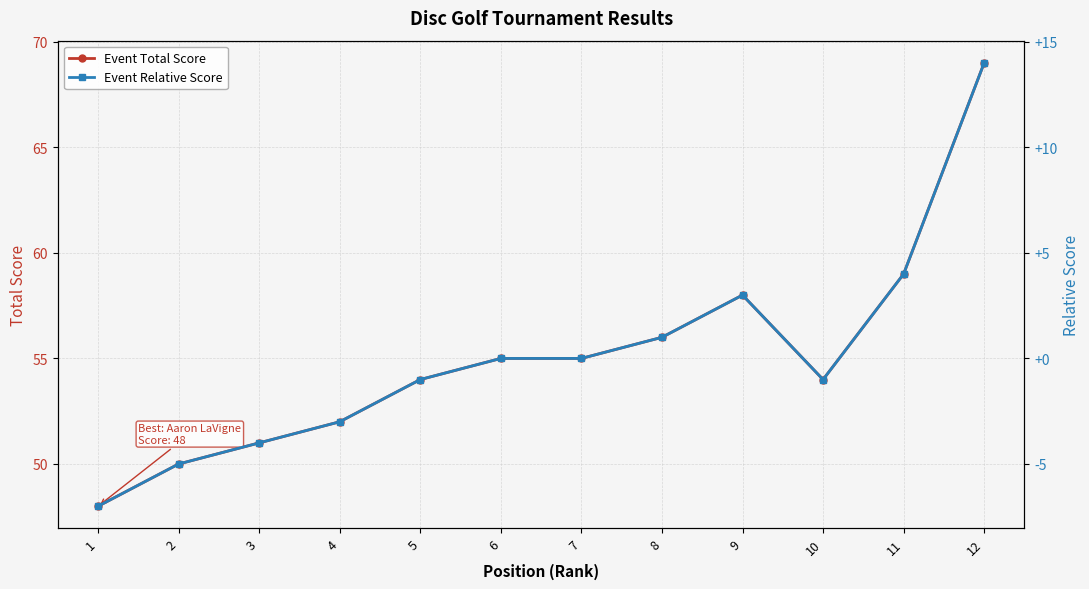

List the series in order of their peak value, lowest first.

Event Relative Score, Event Total Score